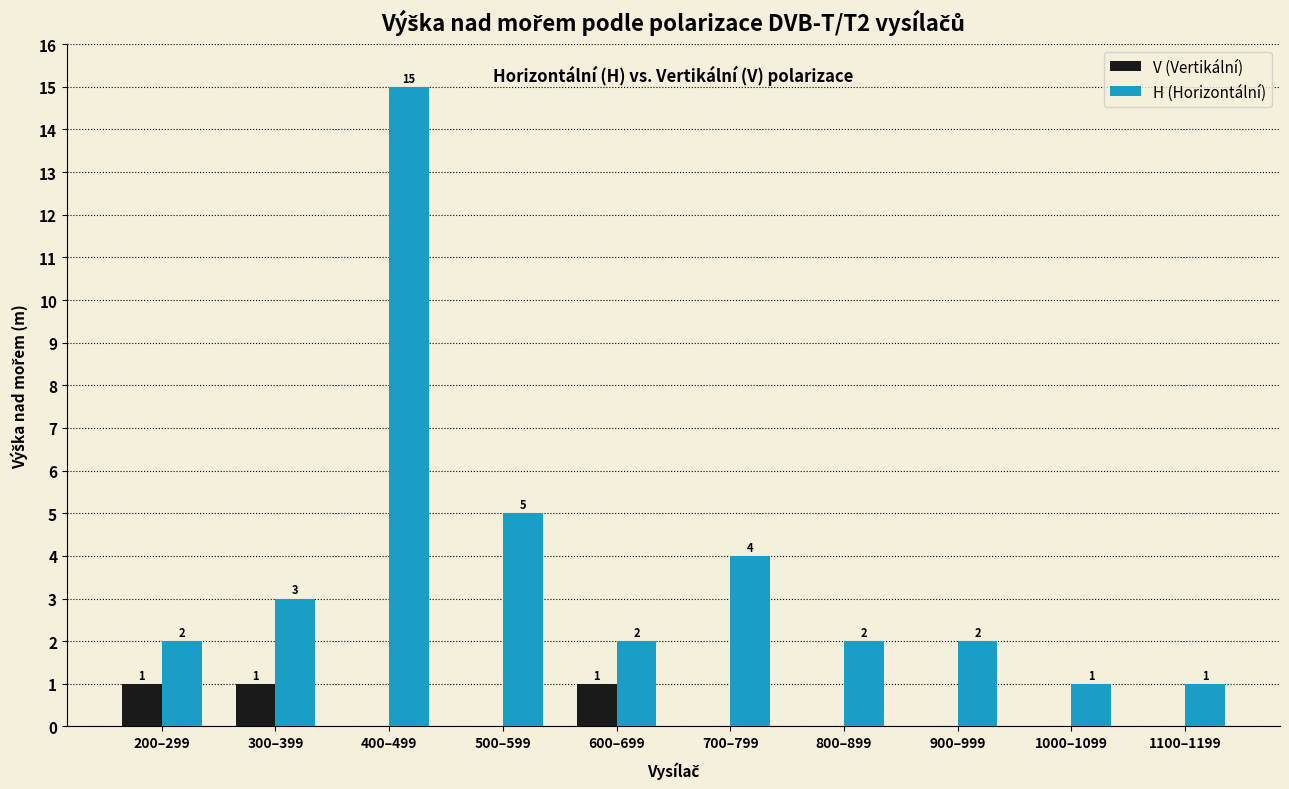

What is the sum of the H (Horizontální) values at 800–899 and 200–299?

4